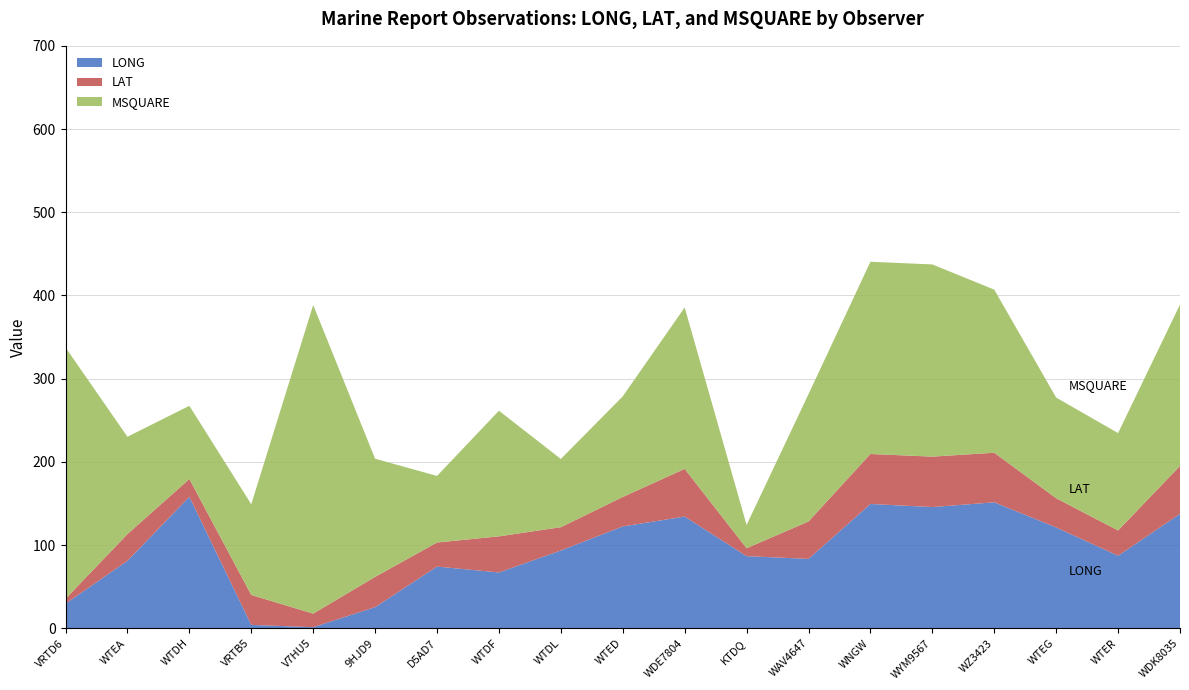

Reading right to left, what are all the values shown in this chart?

LONG: WDK8035=137.5	WTER=87.2	WTEG=121.2	WZ3423=151.4	WYM9567=145.7	WNGW=149.4	WAV4647=83.4	KTDQ=86.7	WDE7804=134.3	WTED=122.4	WTDL=93.5	WTDF=67.1	D5AD7=74.2	9HJD9=25.4	V7HU5=1.3	VRTB5=4.1	WTDH=158.0	WTEA=81.1	VRTD6=29.6
LAT: WDK8035=57.6	WTER=30.4	WTEG=35.1	WZ3423=59.6	WYM9567=60.6	WNGW=60.1	WAV4647=45.0	KTDQ=9.5	WDE7804=57.3	WTED=35.4	WTDL=28.0	WTDF=43.4	D5AD7=28.9	9HJD9=36.4	V7HU5=16.3	VRTB5=36.0	WTDH=21.4	WTEA=32.1	VRTD6=5.9
MSQUARE: WDK8035=194.0	WTER=117.0	WTEG=121.0	WZ3423=196.0	WYM9567=231.0	WNGW=231.0	WAV4647=153.0	KTDQ=28.0	WDE7804=194.0	WTED=121.0	WTDL=82.0	WTDF=151.0	D5AD7=80.0	9HJD9=142.0	V7HU5=371.0	VRTB5=109.0	WTDH=88.0	WTEA=117.0	VRTD6=302.0